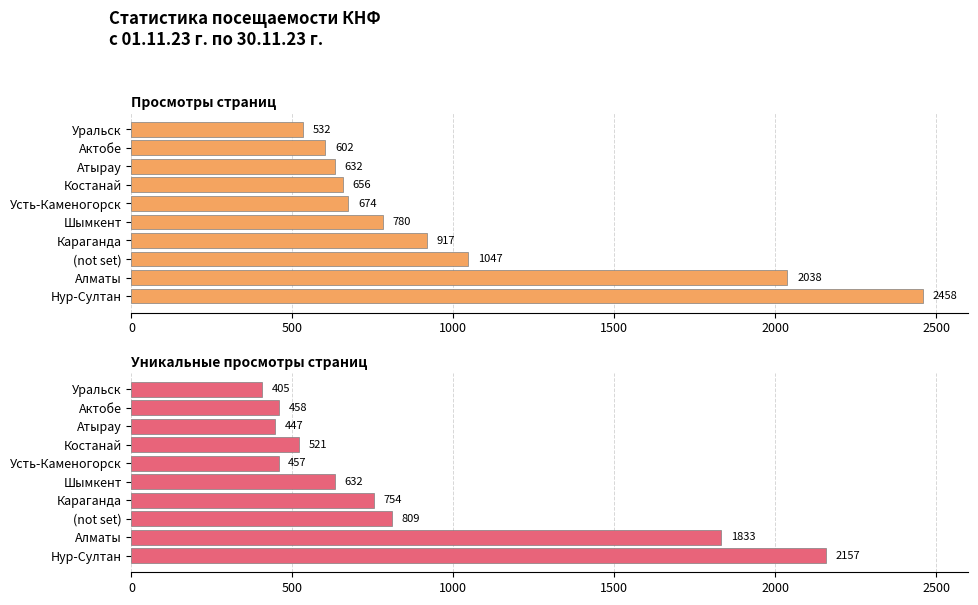

What is the smallest value displayed?

405